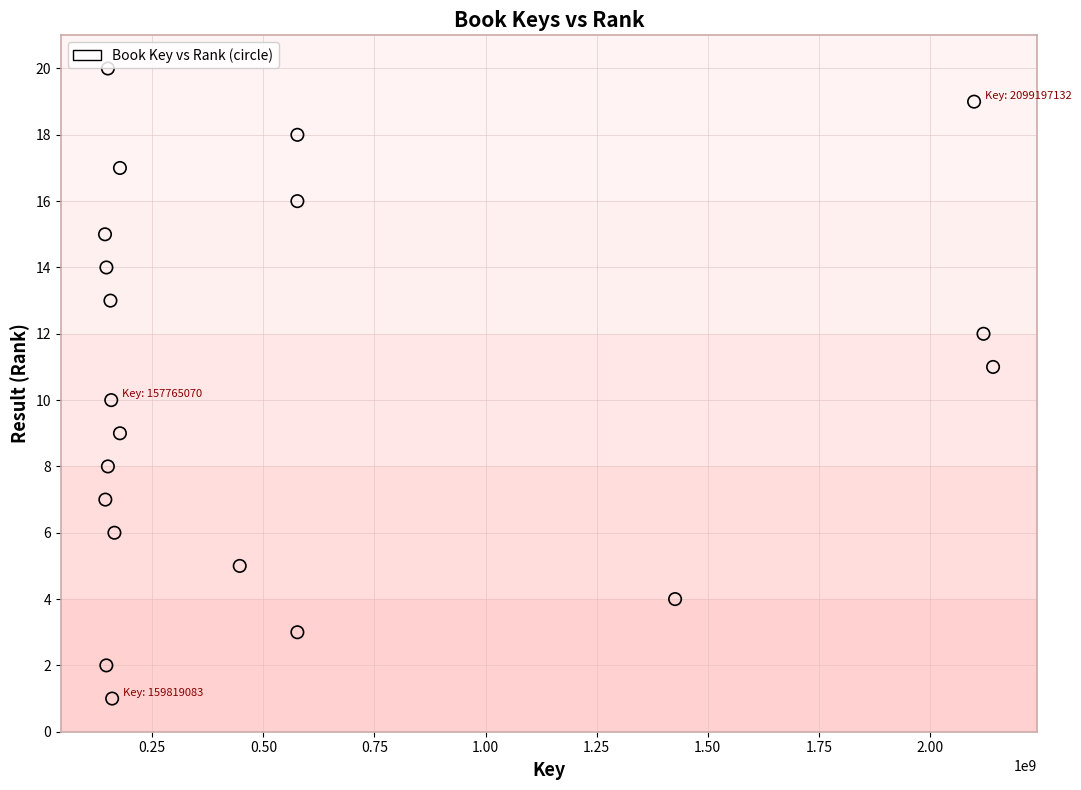

What is the range of Y values (max minus min)?

19